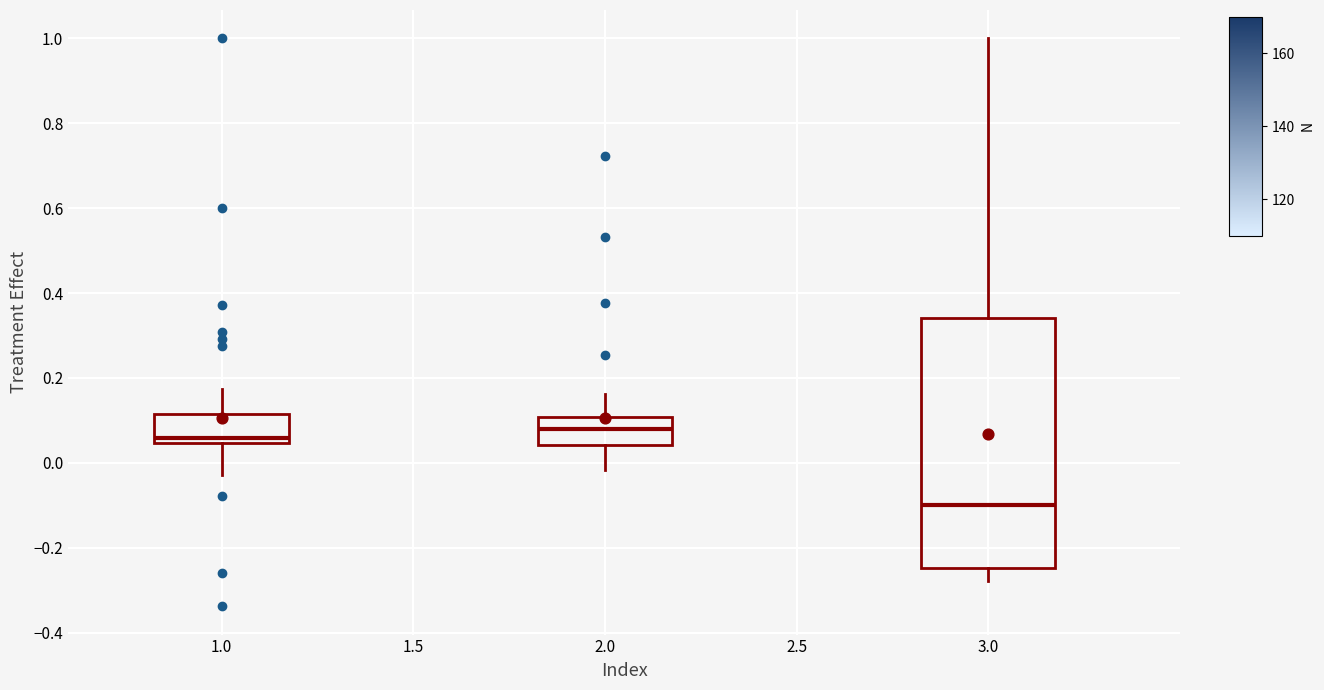

Which box's median line is the highest?

2.0